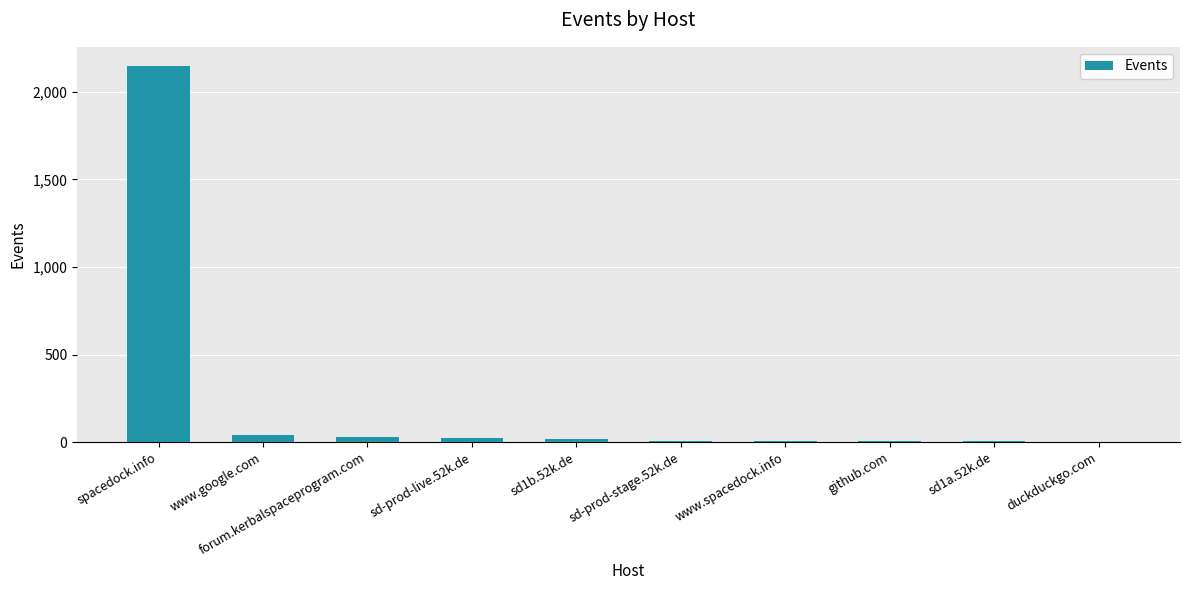

Which category has the highest value across all series?

spacedock.info